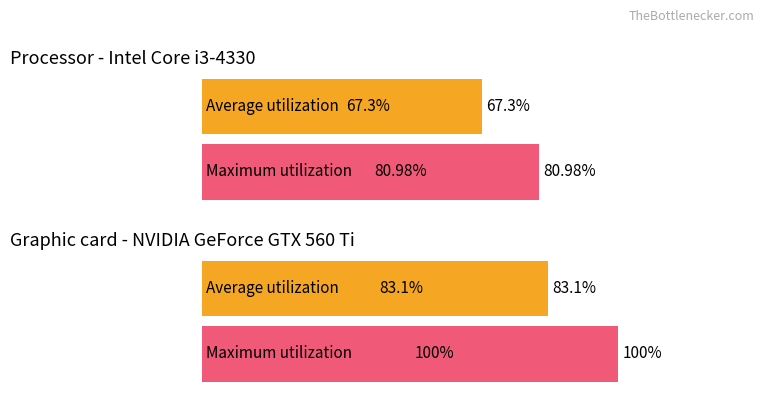

What are all the series names shown in the legend?

Average utilization, Maximum utilization